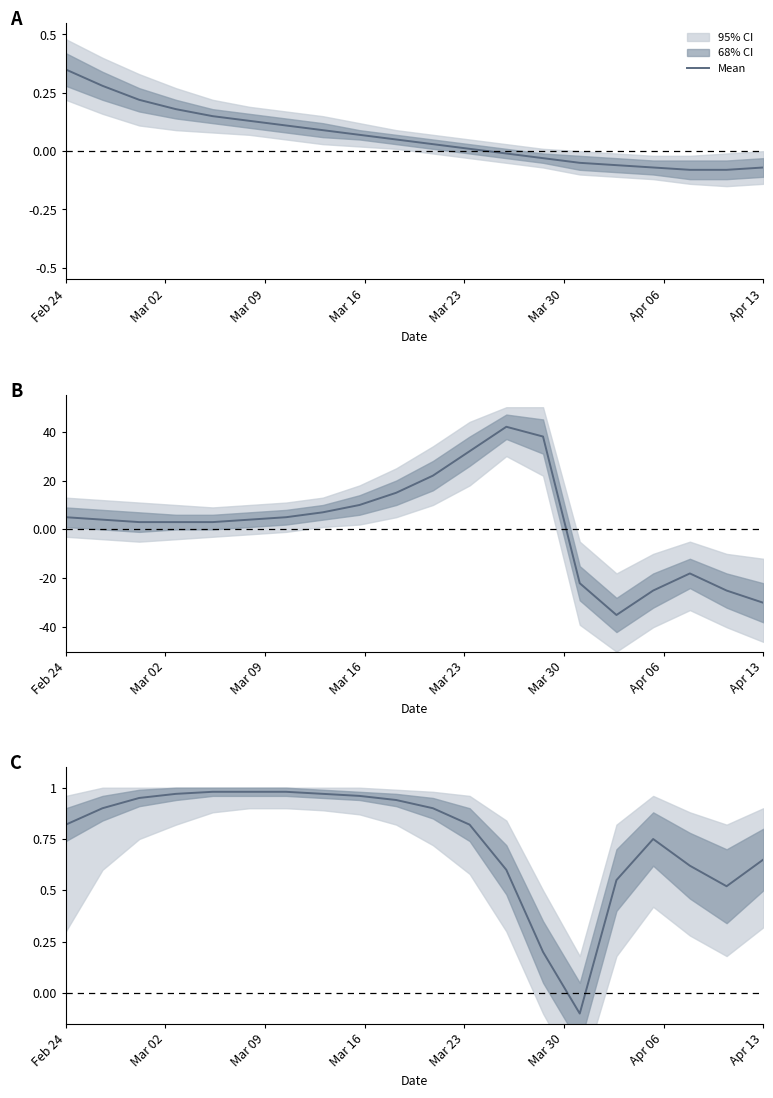

What is the difference between the values at 15 and 13?

0.4